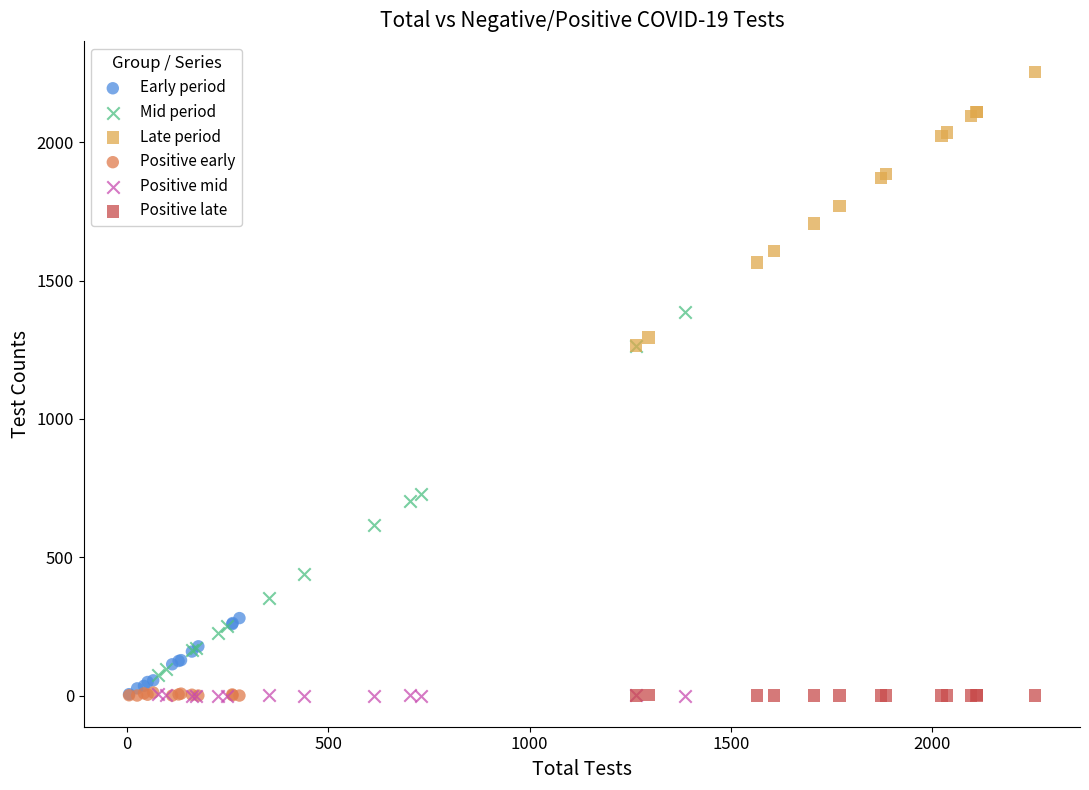

Which series reaches the maximum Y coordinate?

Late period